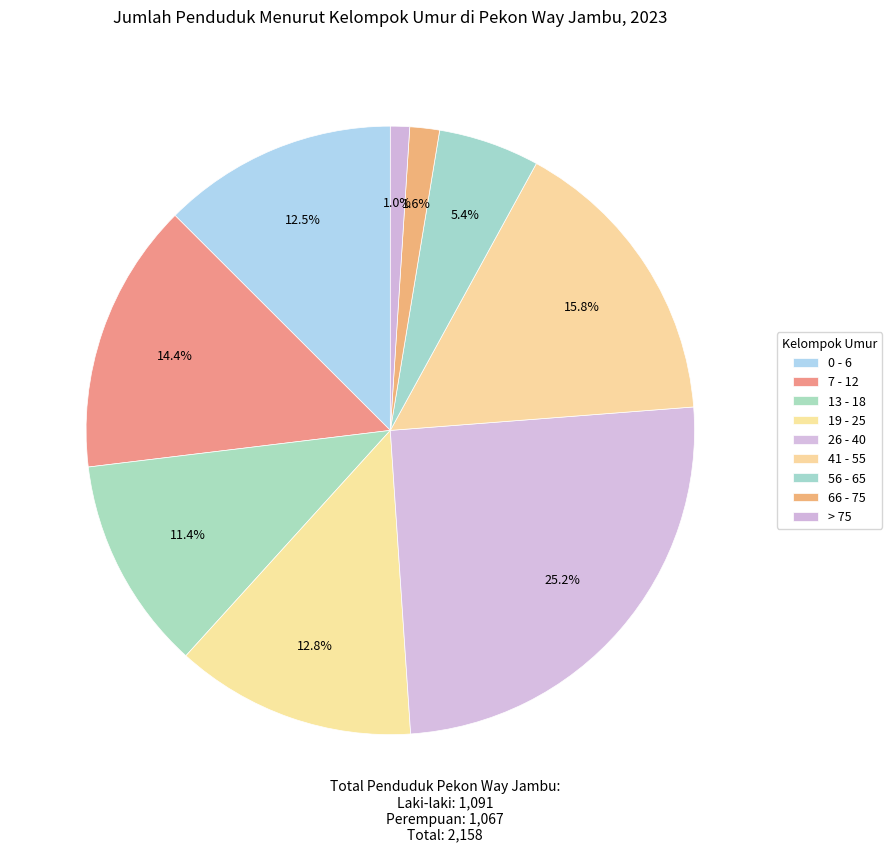

Between 19 - 25 and 13 - 18, which is larger?

19 - 25